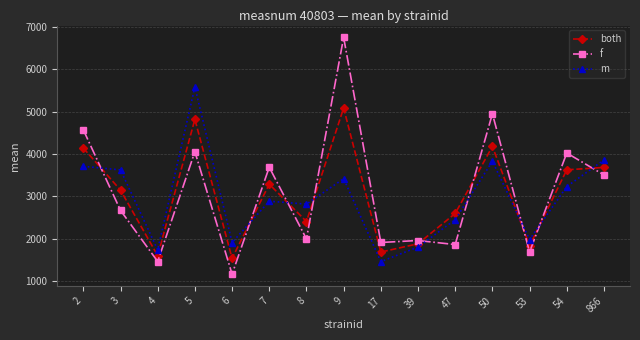

Which series has the largest total across all categories?

f